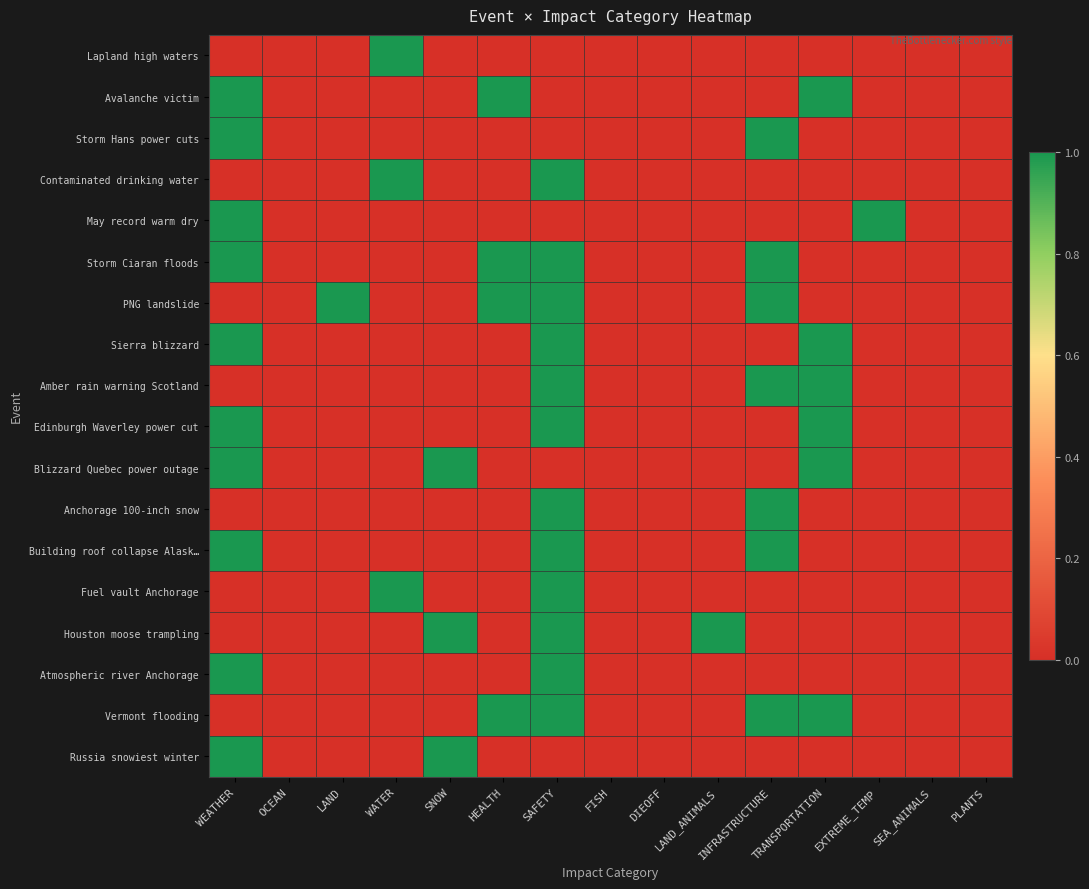

Rank the series at SNOW from highest to lowest value.

Blizzard Quebec power outage, Houston moose trampling, Russia snowiest winter, Lapland high waters, Avalanche victim, Storm Hans power cuts, Contaminated drinking water, May record warm dry, Storm Ciaran floods, PNG landslide, Sierra blizzard, Amber rain warning Scotland, Edinburgh Waverley power cut, Anchorage 100-inch snow, Building roof collapse Alask…, Fuel vault Anchorage, Atmospheric river Anchorage, Vermont flooding